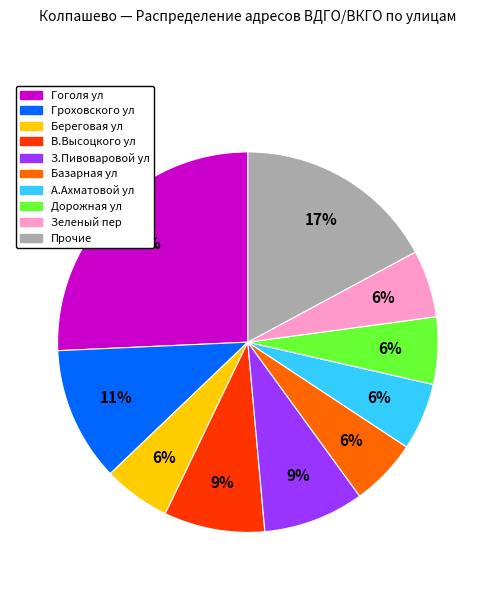

Does any single category account for the majority?

No